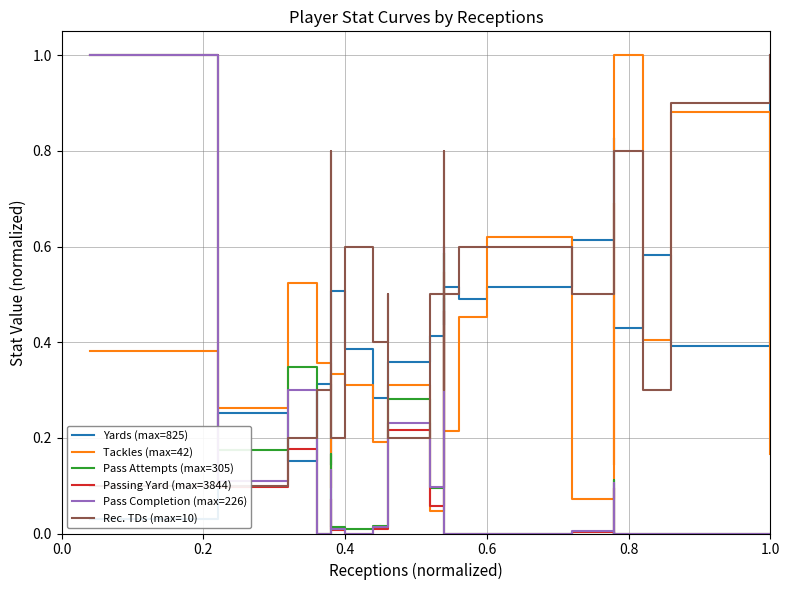

In Pass Attempts (max=305), how many points are higher than both neighbors (excluding endpoints)?

6